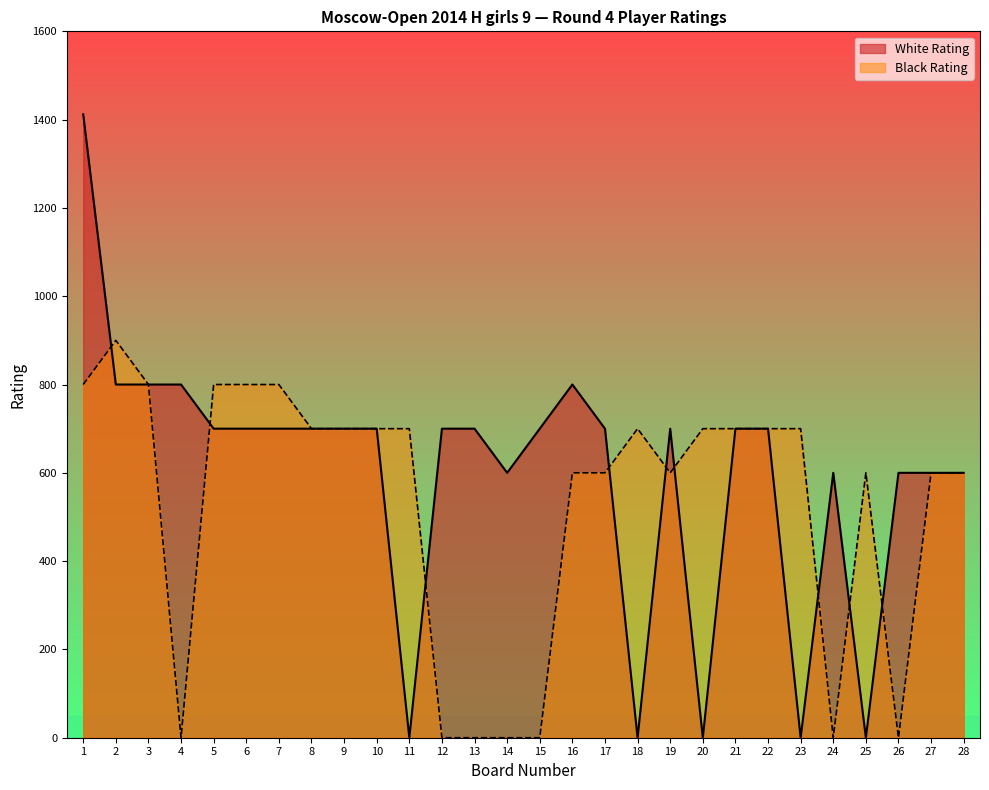

What is the value of the Black Rating point at the 19th from the left?

600